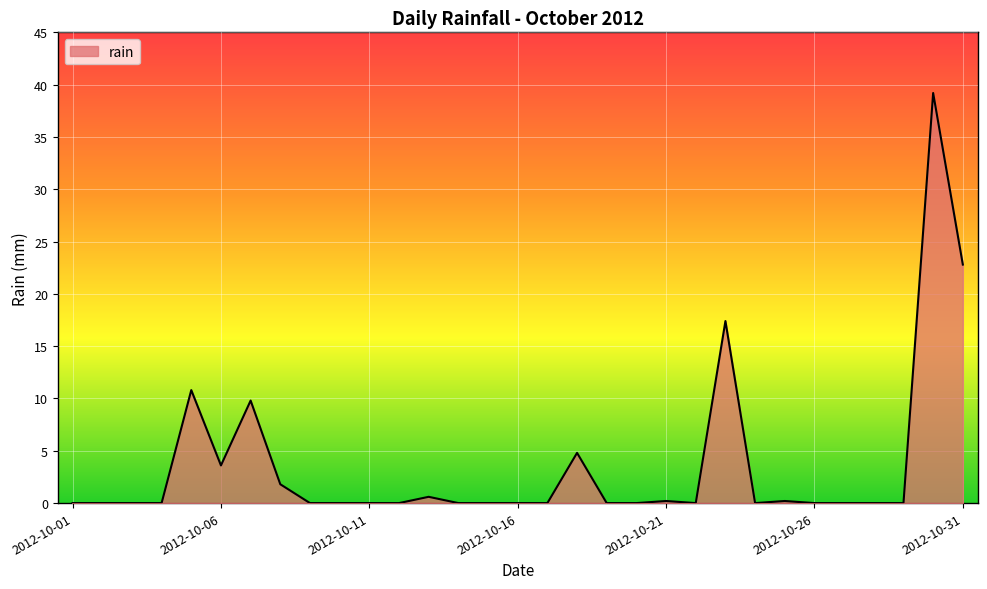

What is the difference between the maximum and minimum values?

39.2